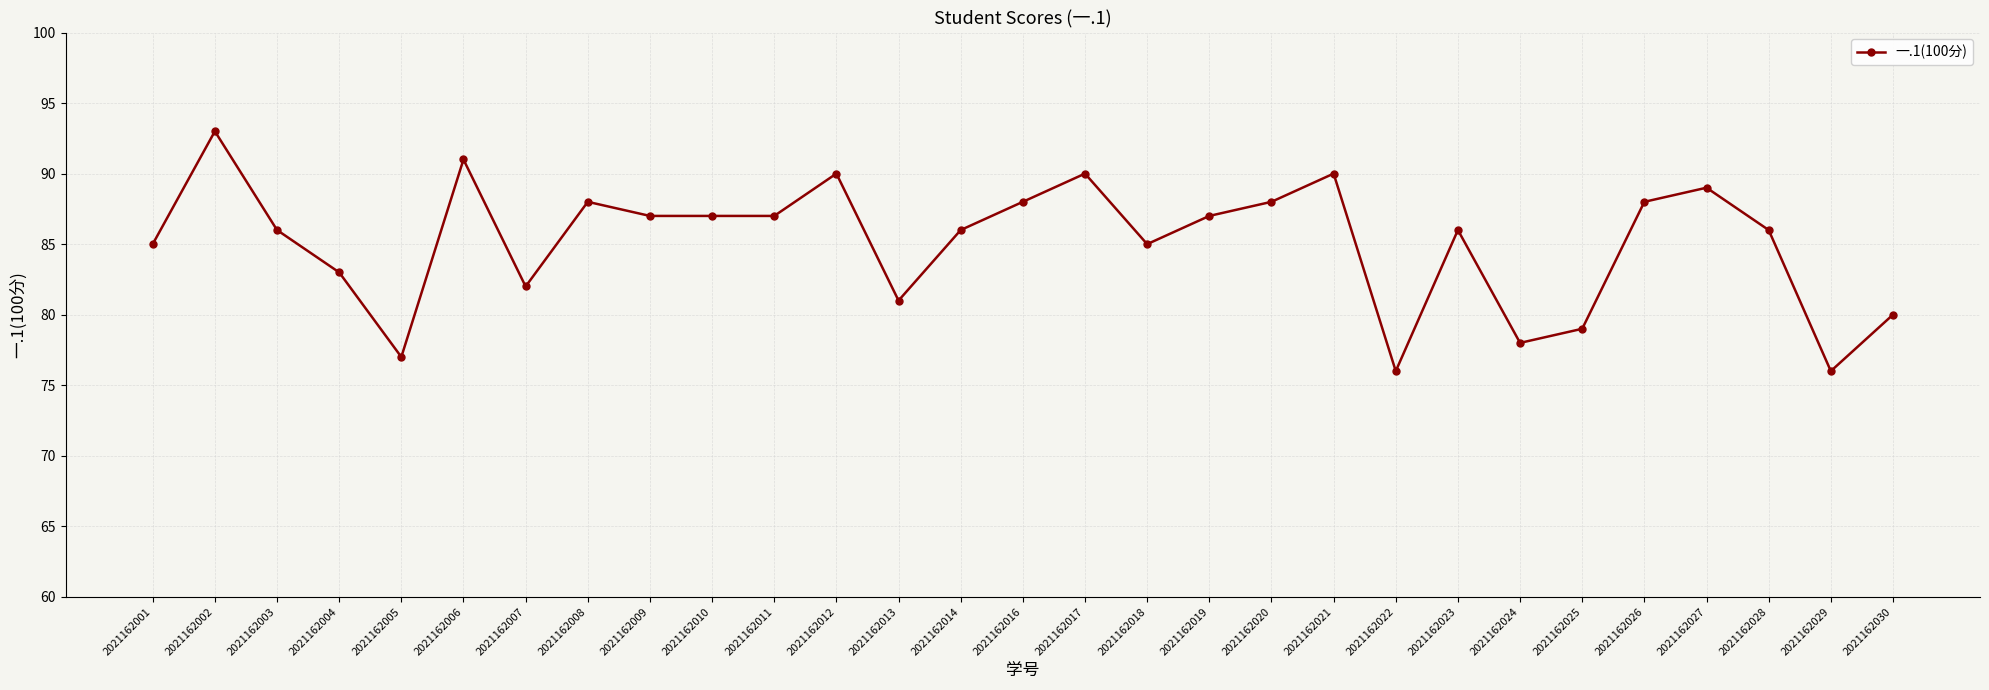

Where is the first local minimum?

2021162005